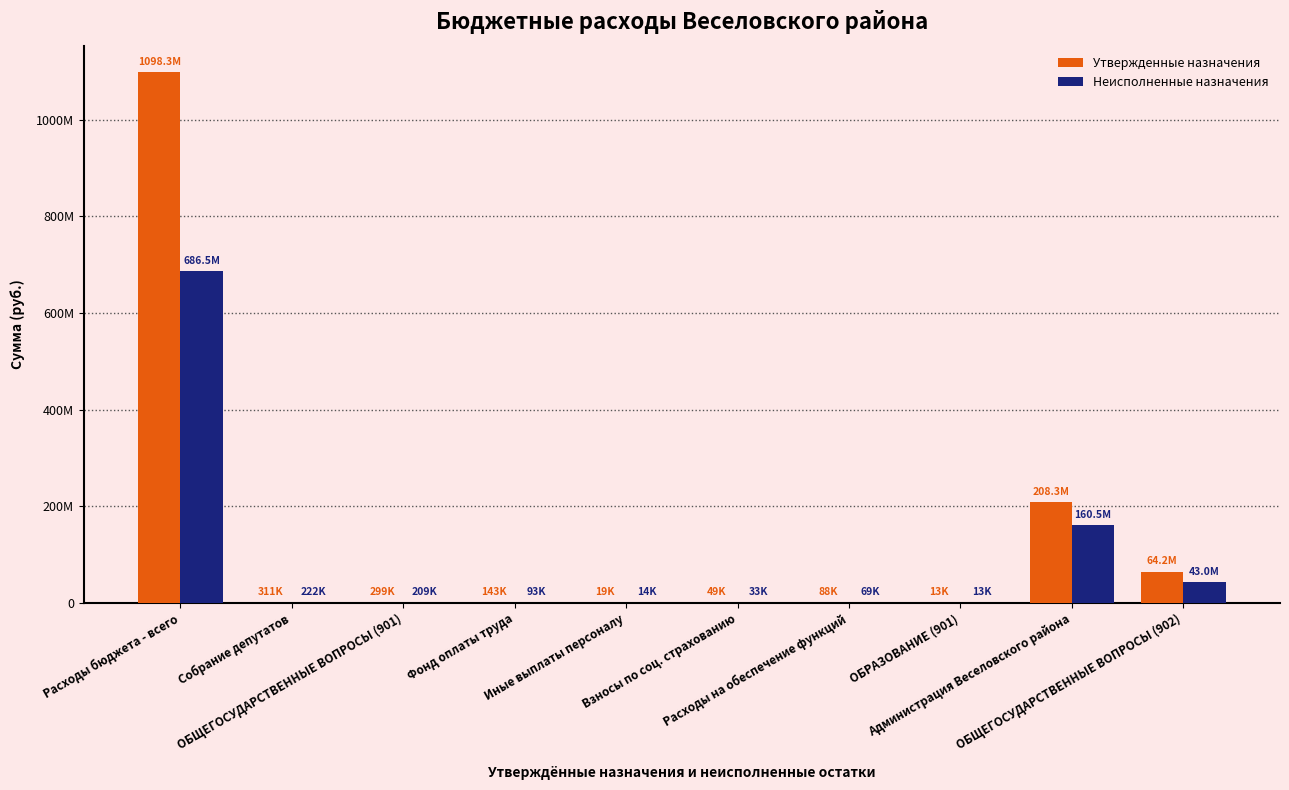

What is the sum of all Утвержденные назначения values?

1371782744.8